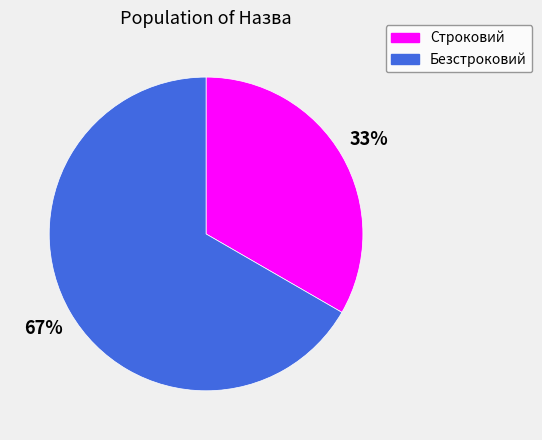

Count the number of slices in the pie.

2